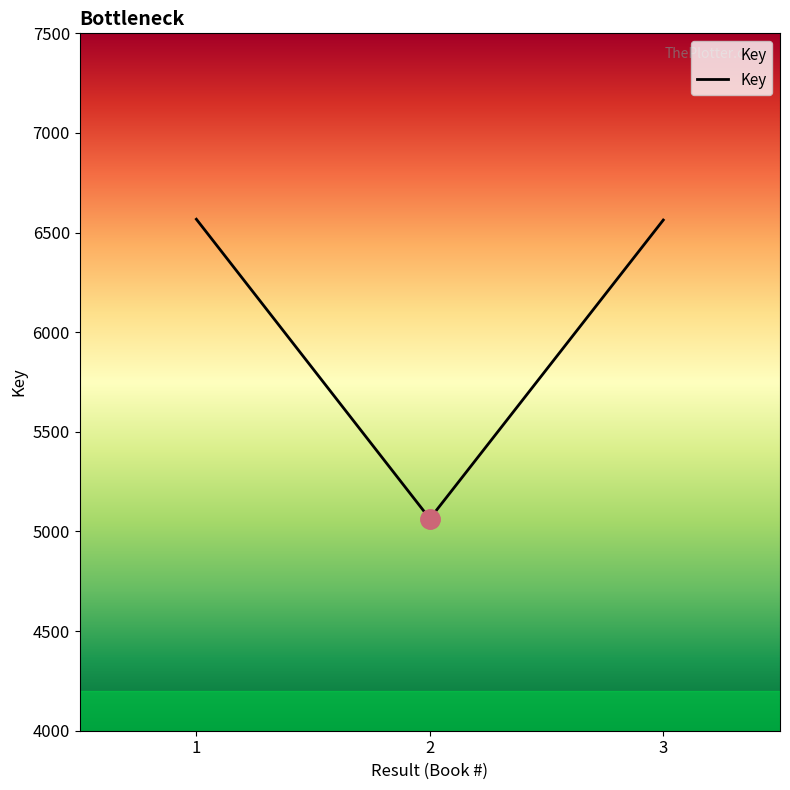

Is it true that the value at 2 is 8270?

False